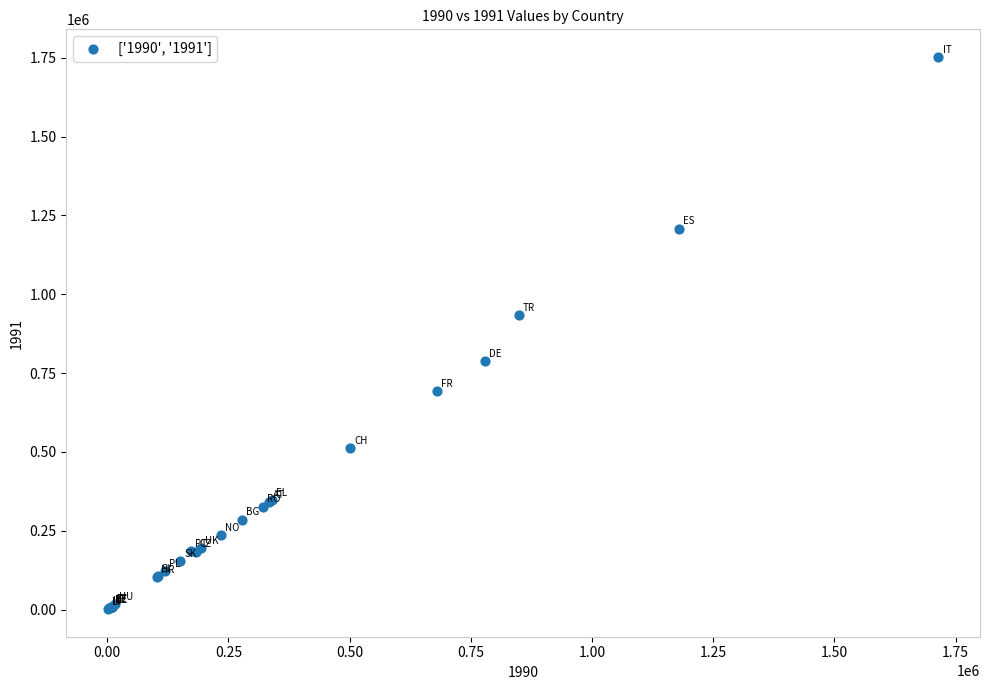

What Y value in the scatter plot is closest to 877241?

933551